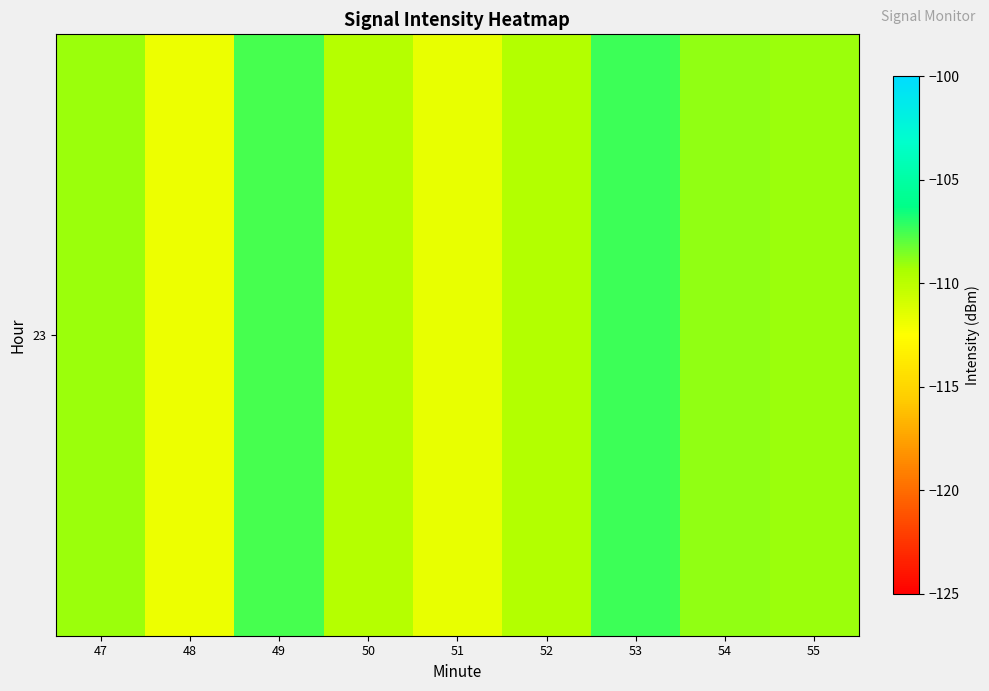

What is the sum of the values at 49 and 50?

-217.4